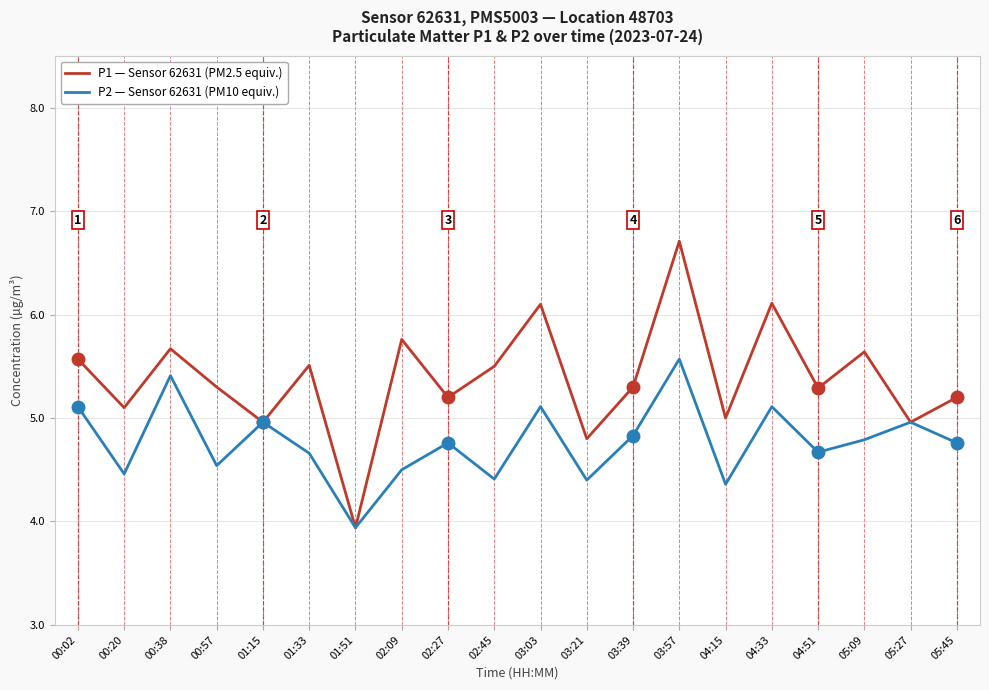

Where does the P2 — Sensor 62631 (PM10 equiv.) series first go above 4?

00:02